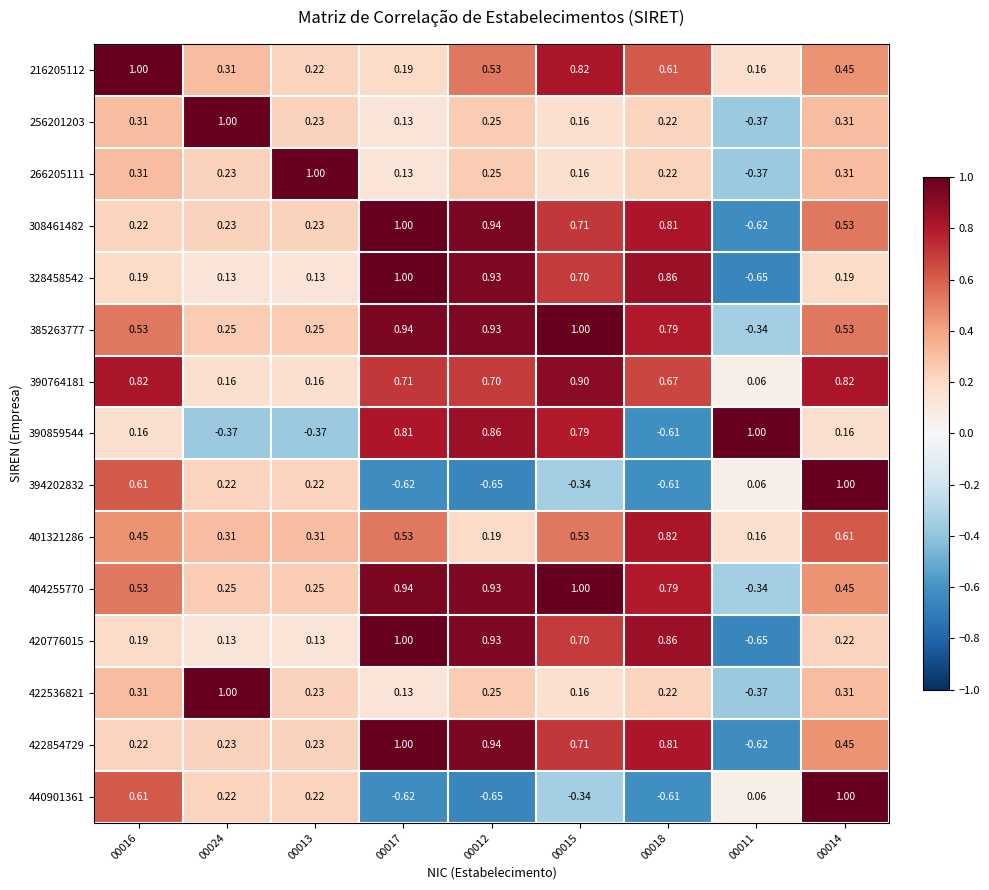

How many data points in 256201203 are above 0?

8